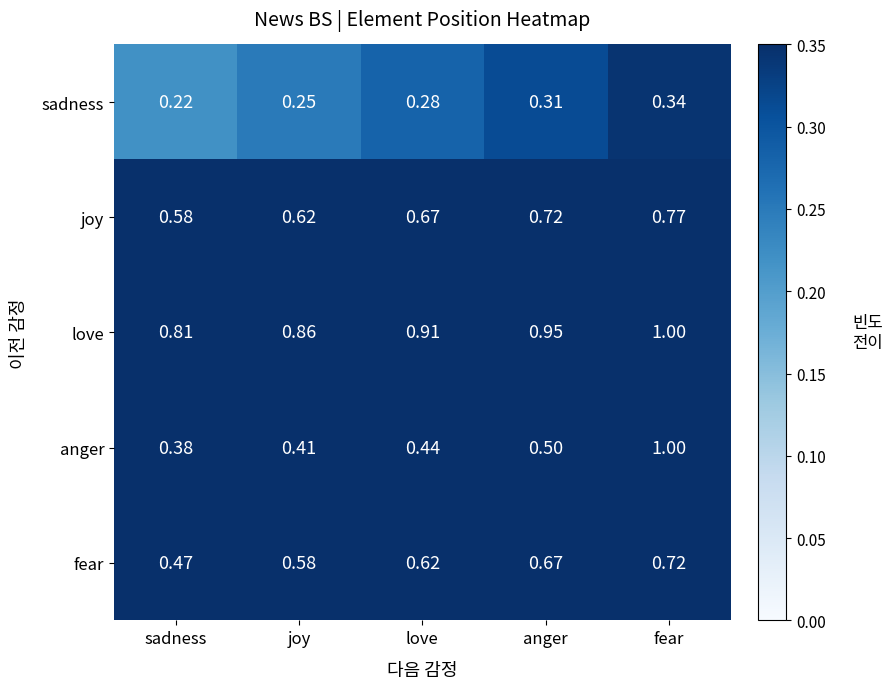

Which series changed the most between love and anger?

anger